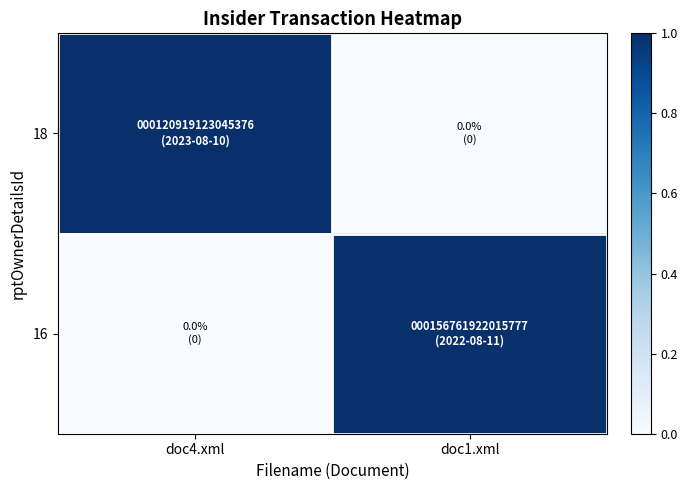

How many data points does each series have?

2